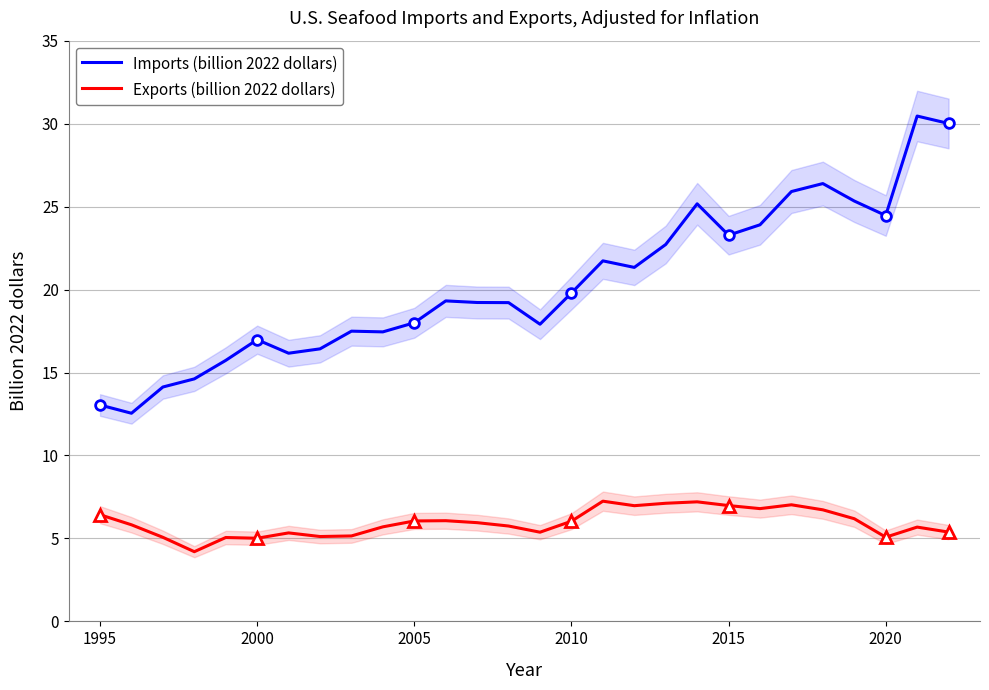

What is the difference between the maximum and minimum values in the Exports (billion 2022 dollars) series?

3.0